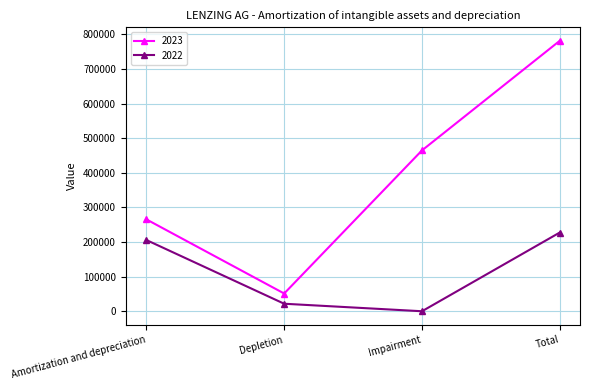

Does the chart display data point markers on the line(s)?

Yes